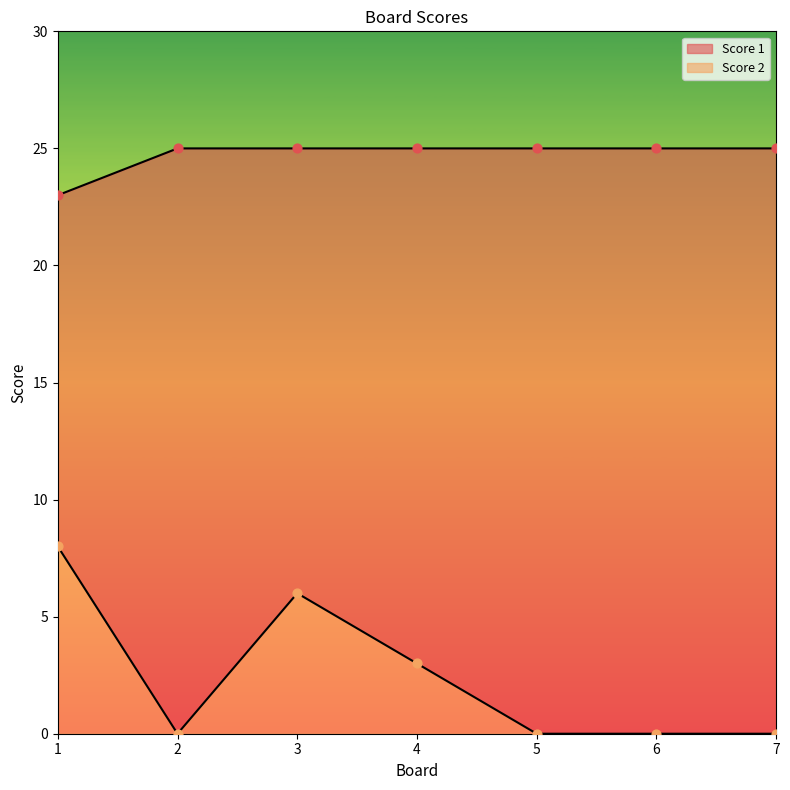

At how many categories does at least one series exceed 21?

7